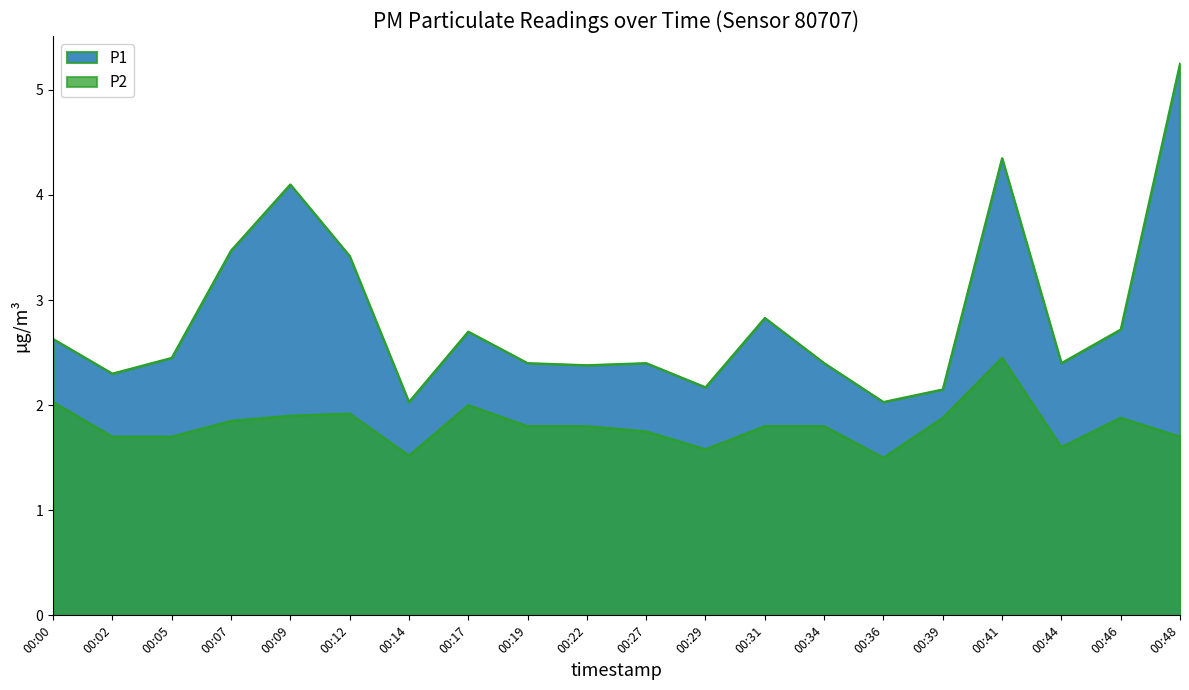

What are all the series names shown in the legend?

P1, P2